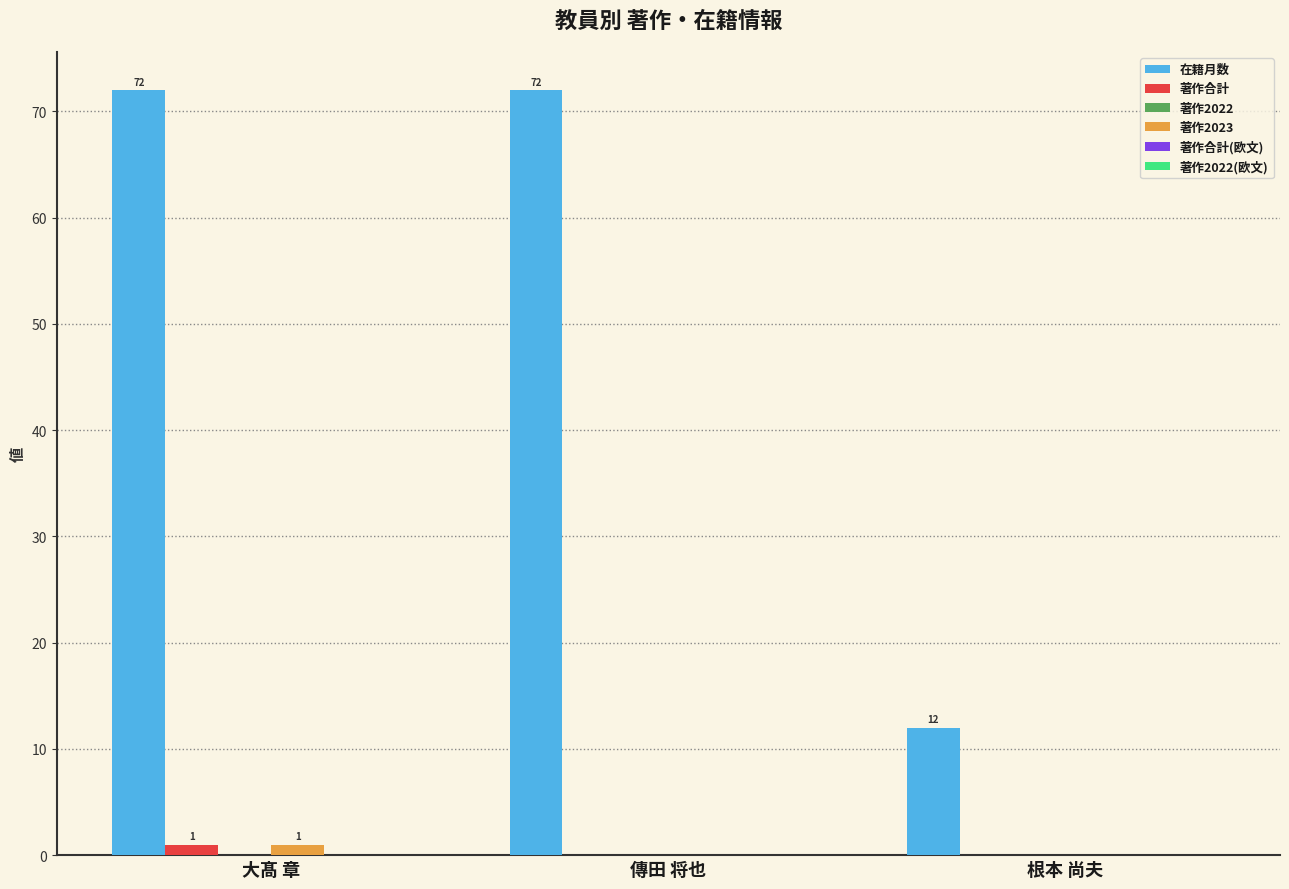

Which series has the widest spread of values?

在籍月数